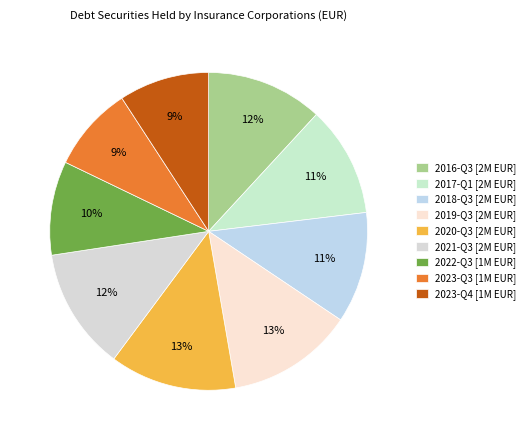

Approximately how many times larger is the value at 2022-Q3 compared to 2016-Q3?

0.8